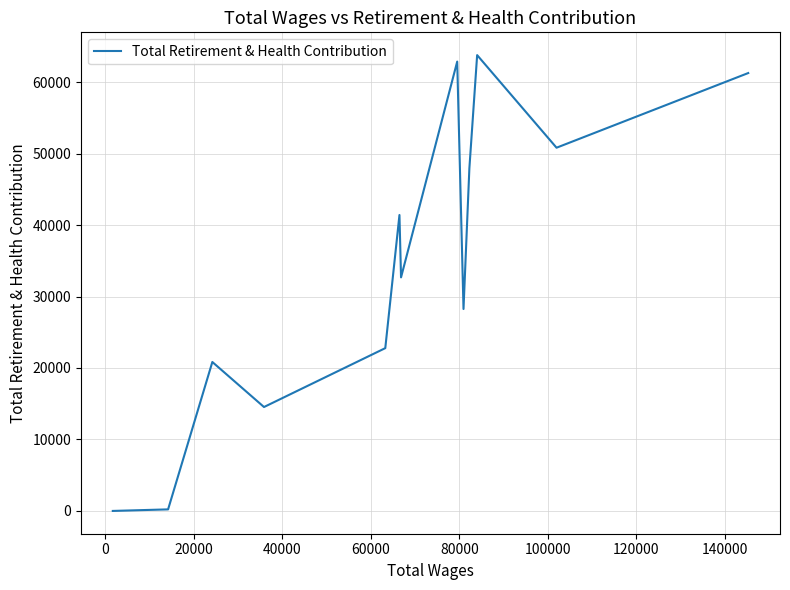

What is the maximum value shown in the chart?

63776